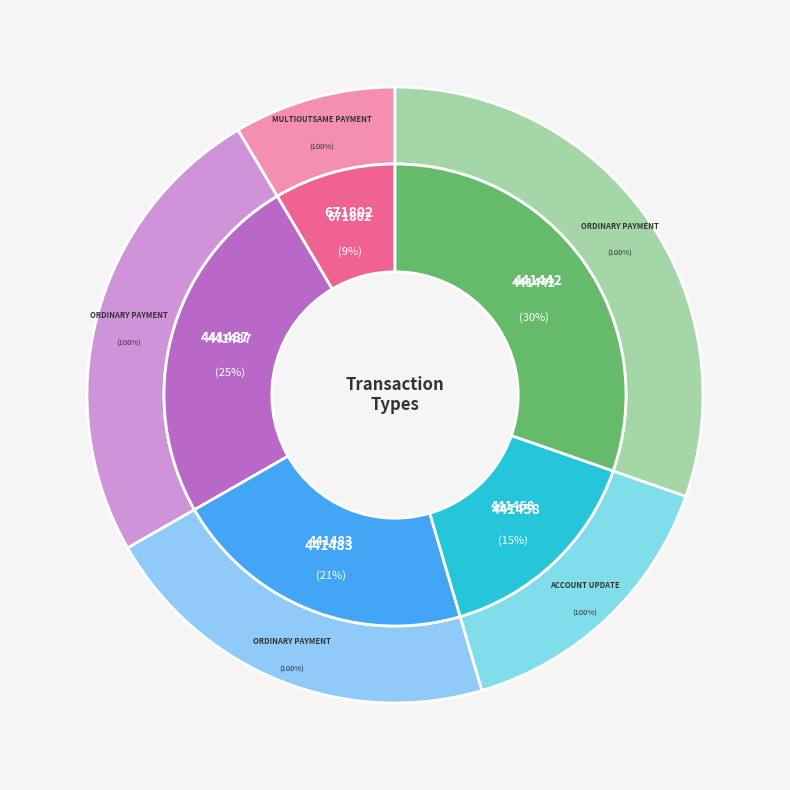

To the nearest percent, what percentage of the pie is 441487?

25%